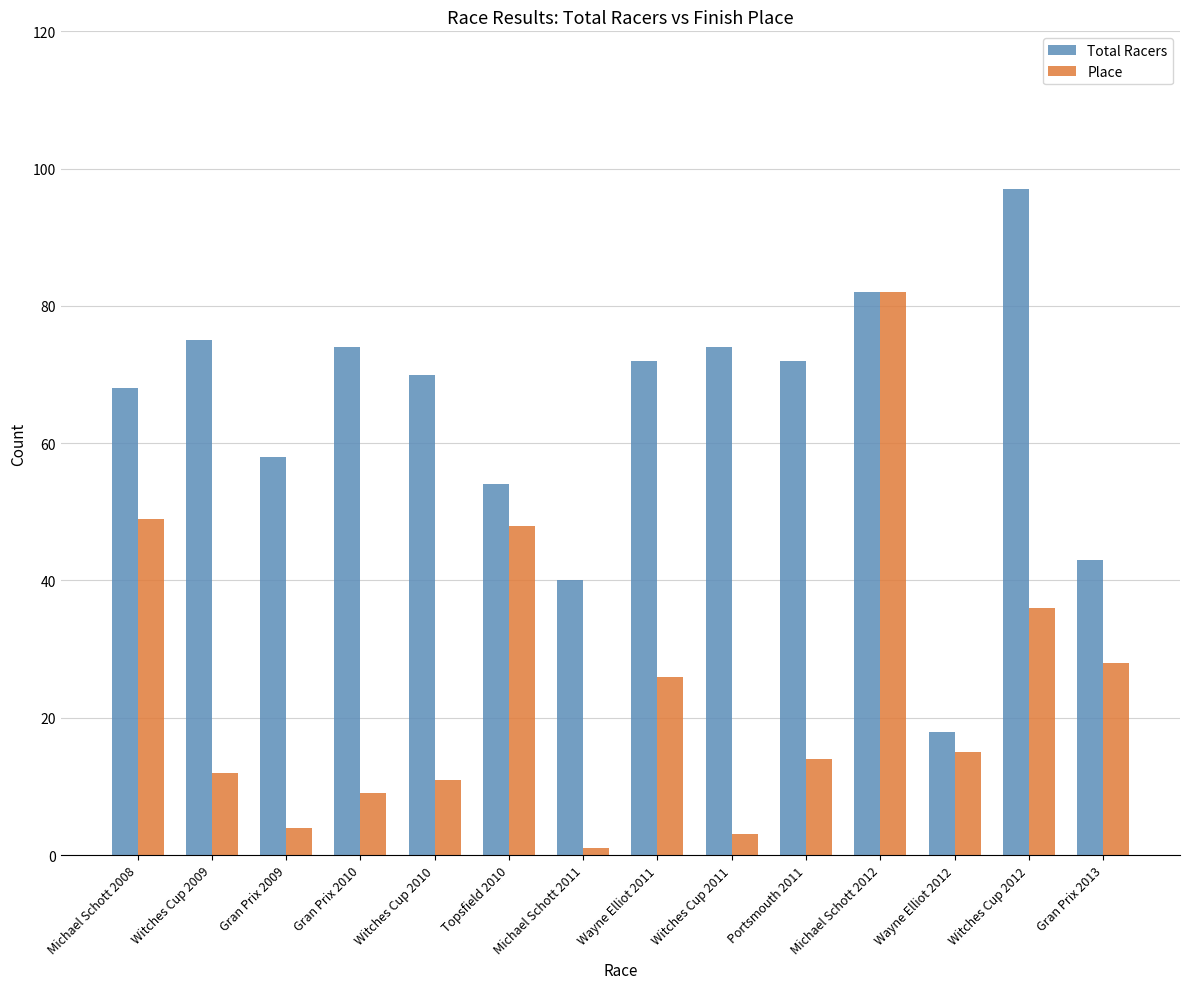

At which label does Total Racers reach its peak?

Witches Cup 2012